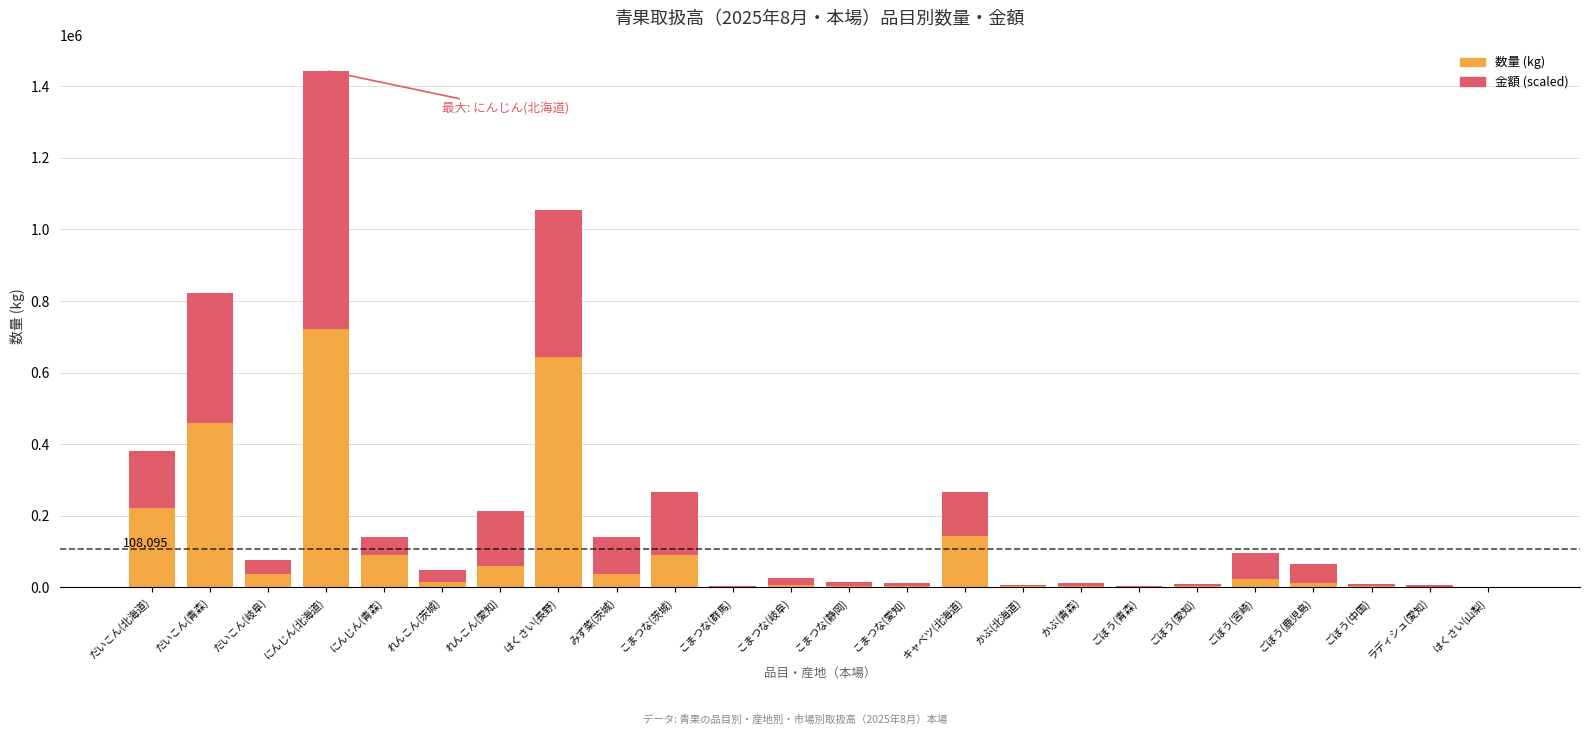

At which category is the sum across all series the highest?

にんじん(北海道)